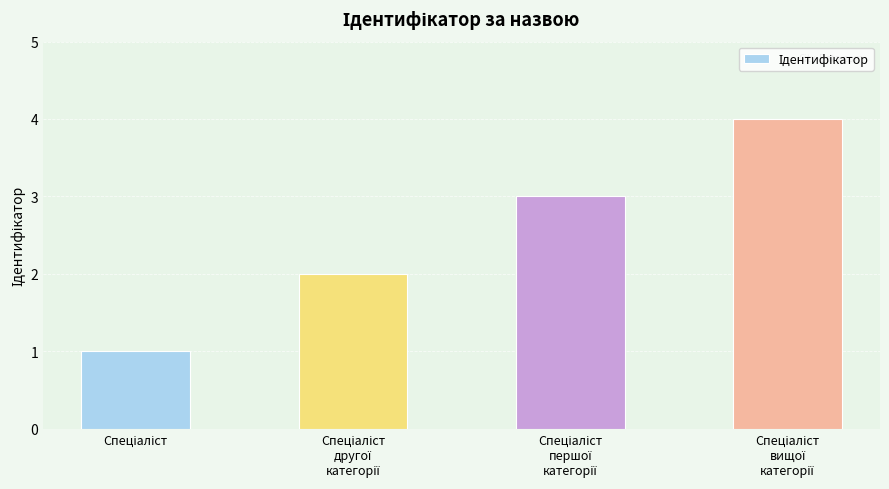

Are the bars horizontal?

No